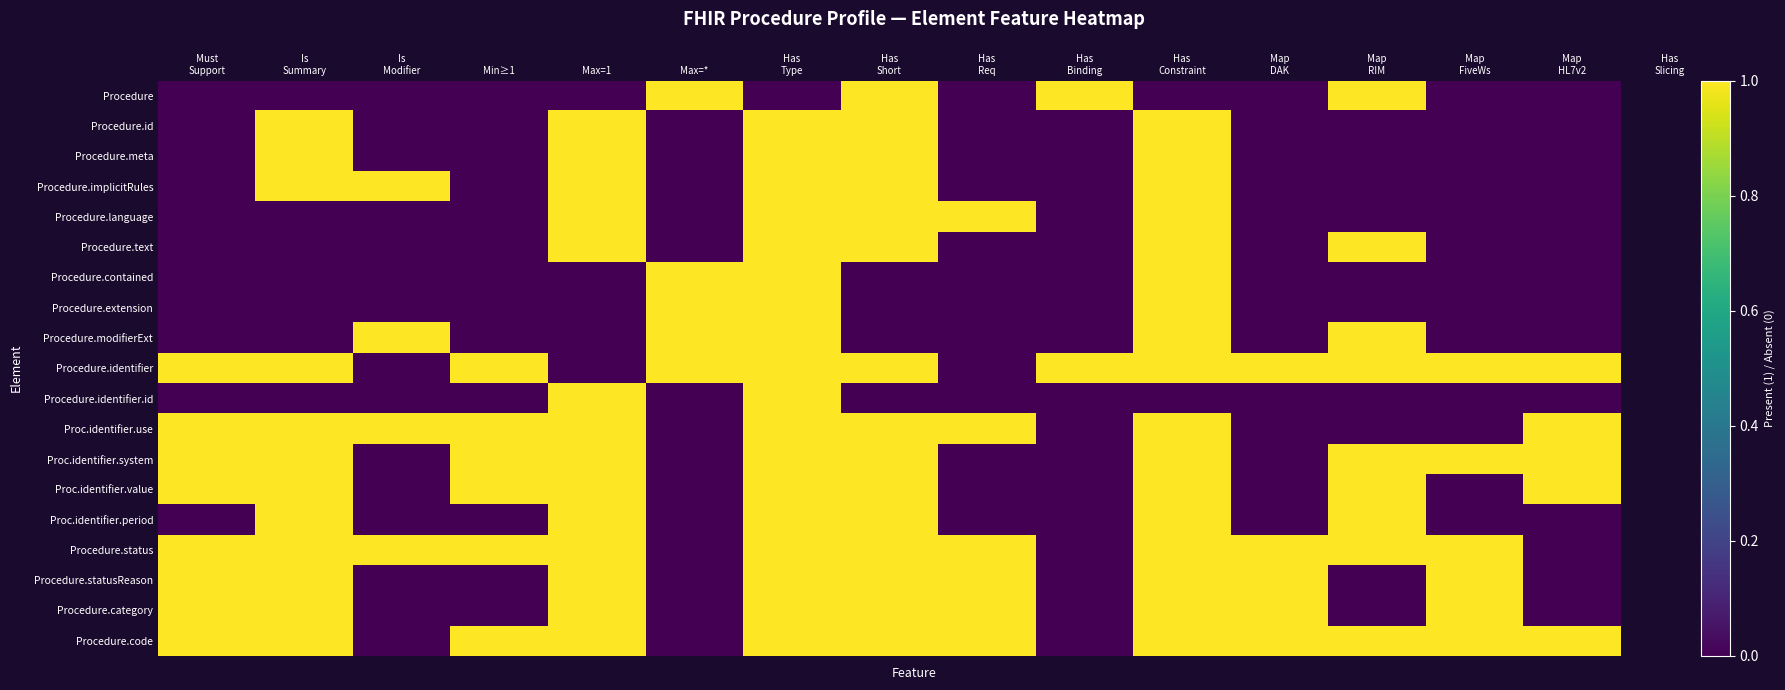

Which series has the largest range (max minus min)?

Procedure